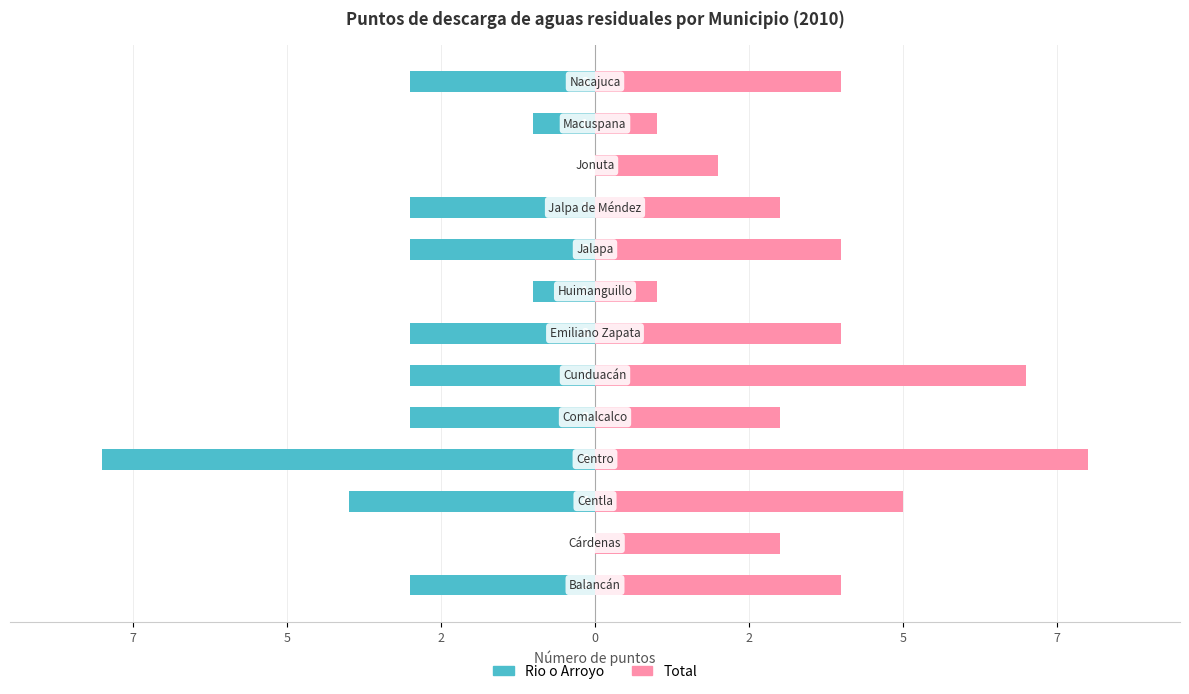

Does the chart contain any negative values?

Yes